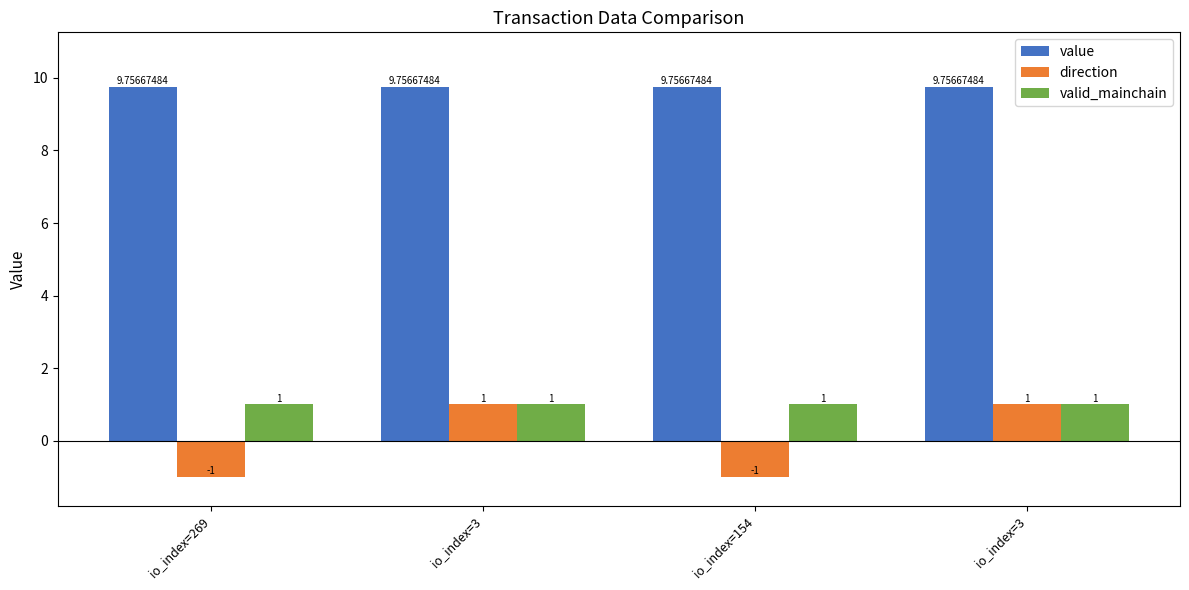

How many negative values does the direction series have?

2